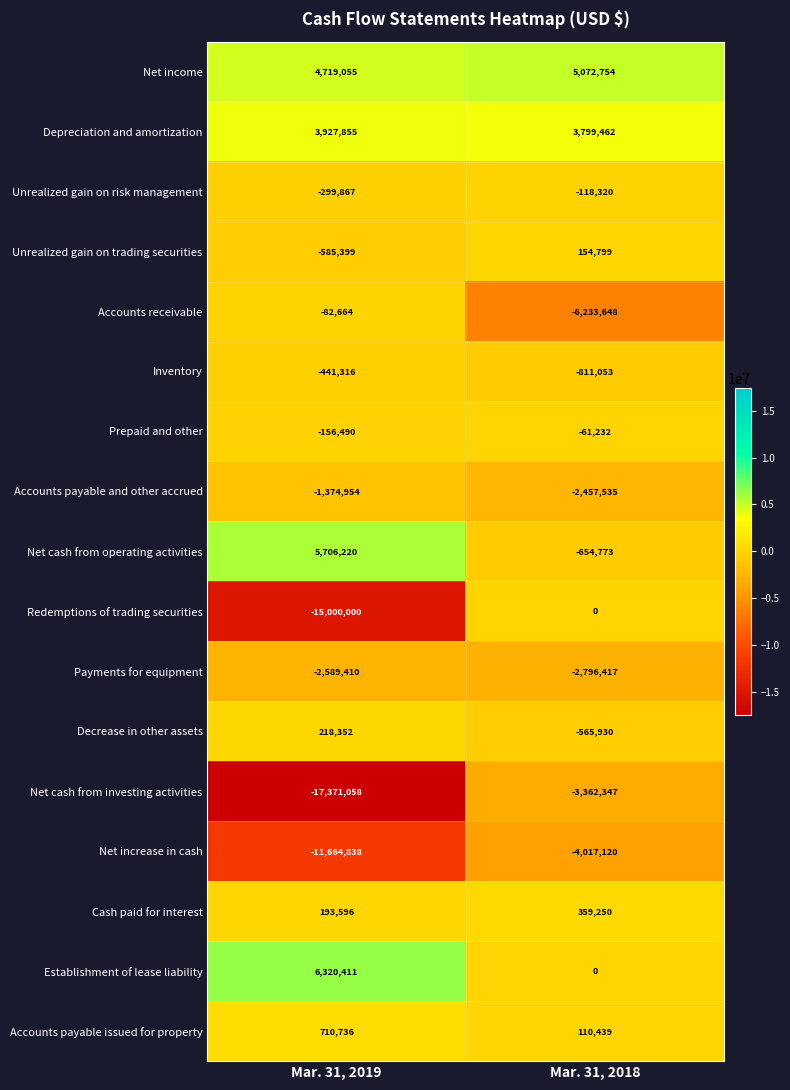

Read the Unrealized gain on trading securities value at Mar. 31, 2019.

-585399